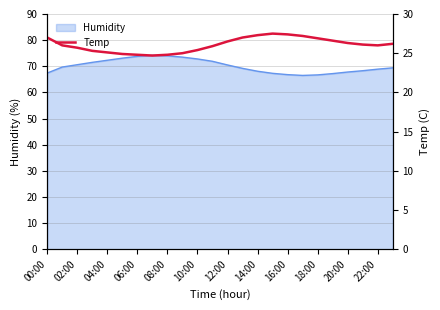

Is it true that Humidity equals 25.2 at 14:00?

False